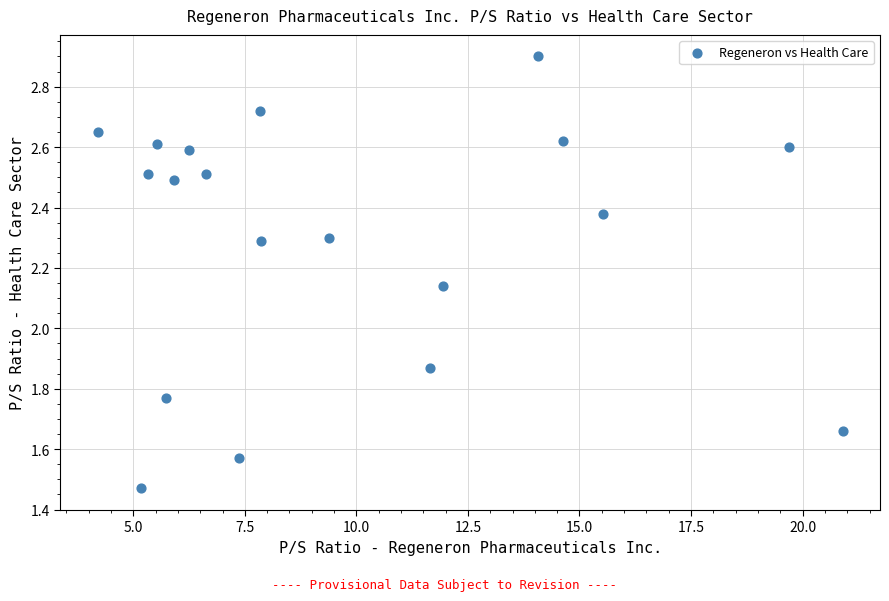

What is the range of Y values (max minus min)?

1.4